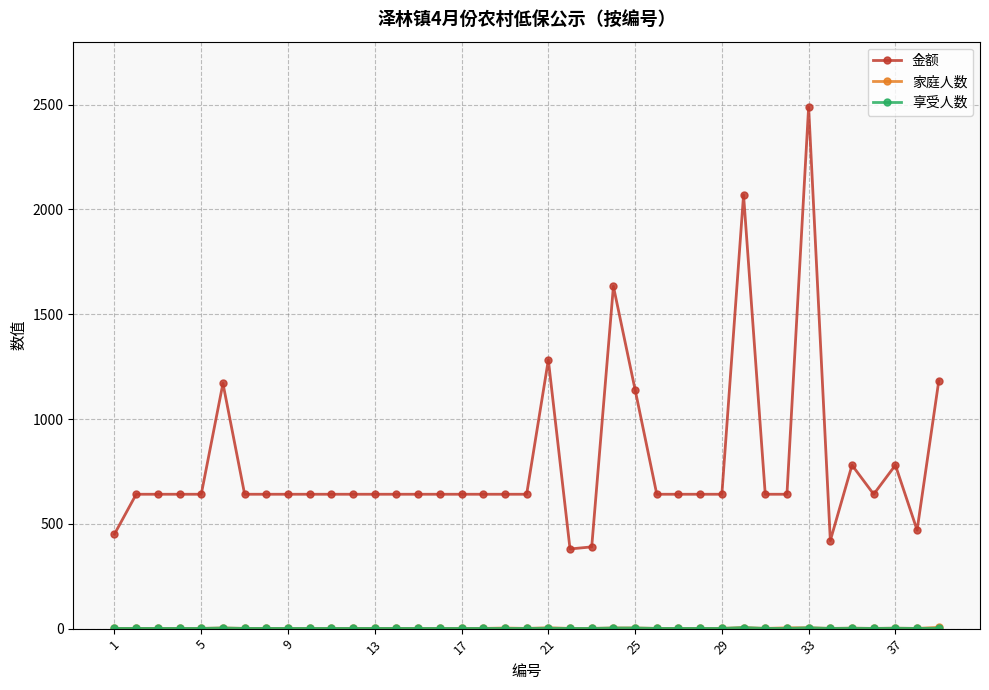

What is the maximum value shown in the chart?

2489